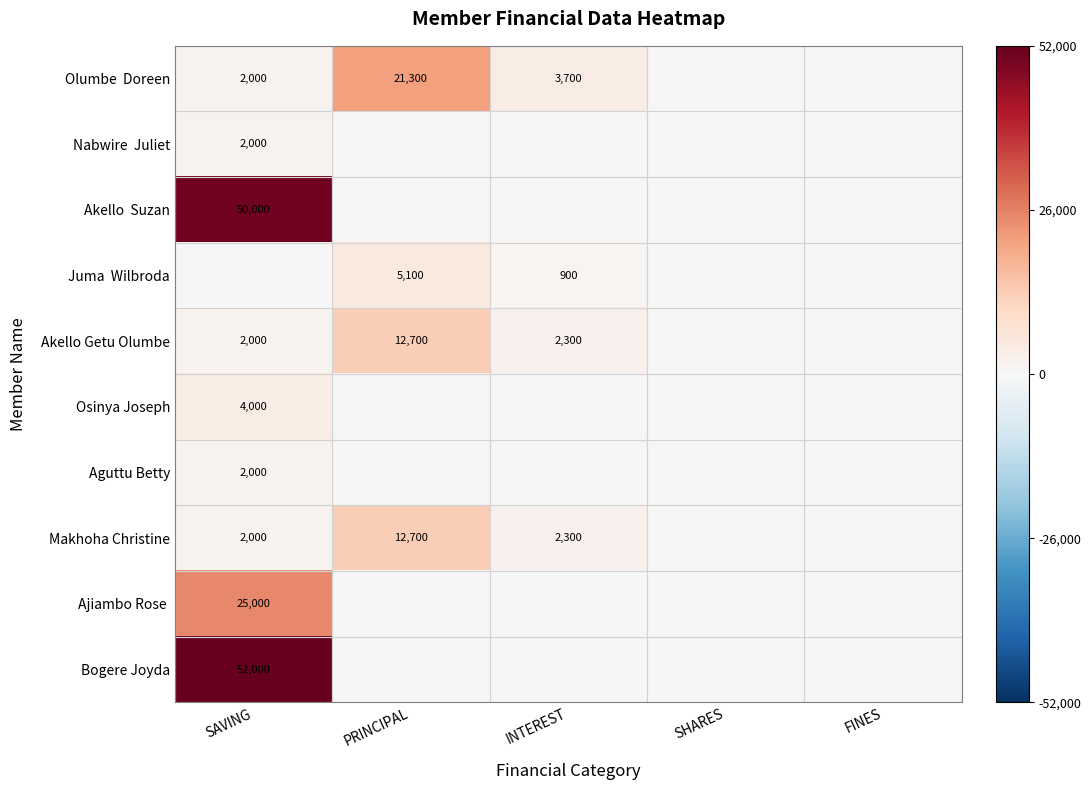

Which category has the highest value in the Juma Wilbroda series?

PRINCIPAL